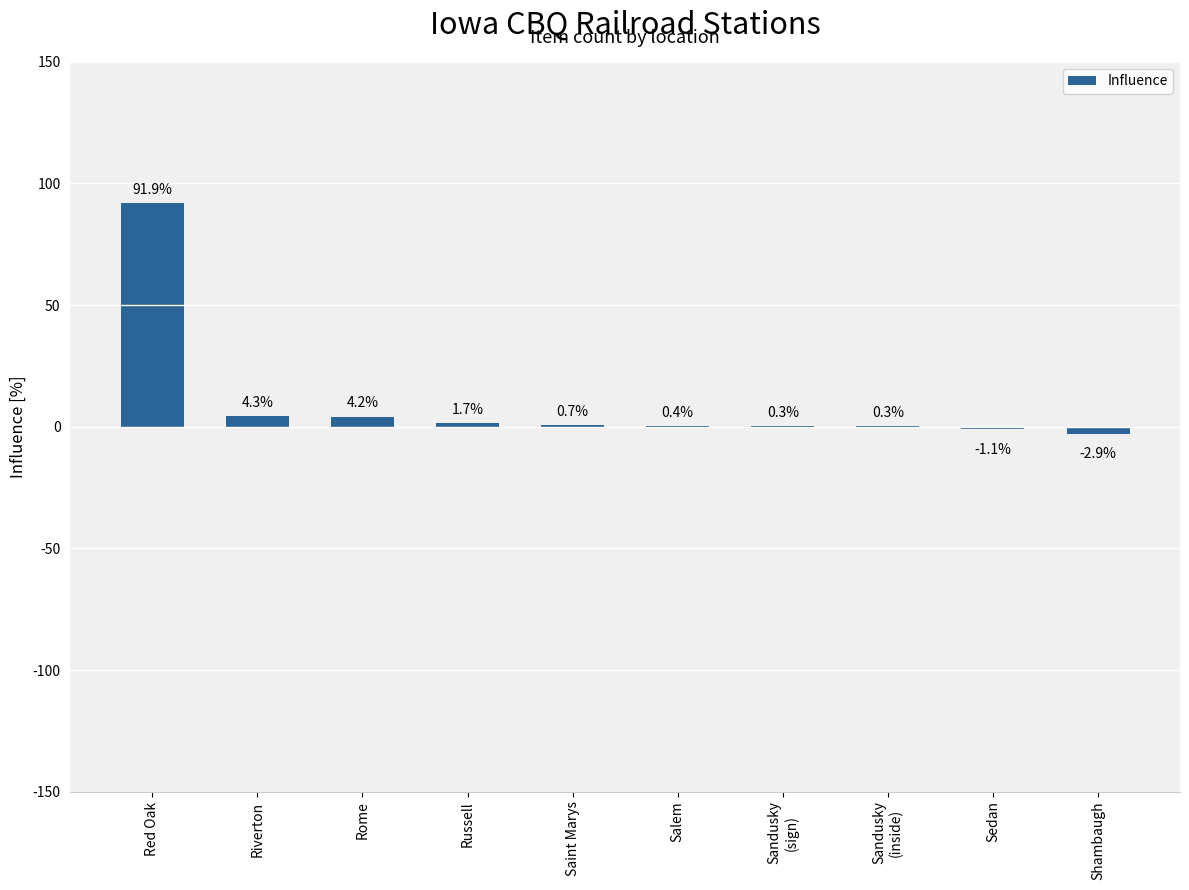

Reading left to right, transcribe all the data shown in this chart.

Red Oak=91.9	Riverton=4.3	Rome=4.2	Russell=1.7	Saint Marys=0.7	Salem=0.4	Sandusky
(sign)=0.3	Sandusky
(inside)=0.3	Sedan=-1.1	Shambaugh=-2.9